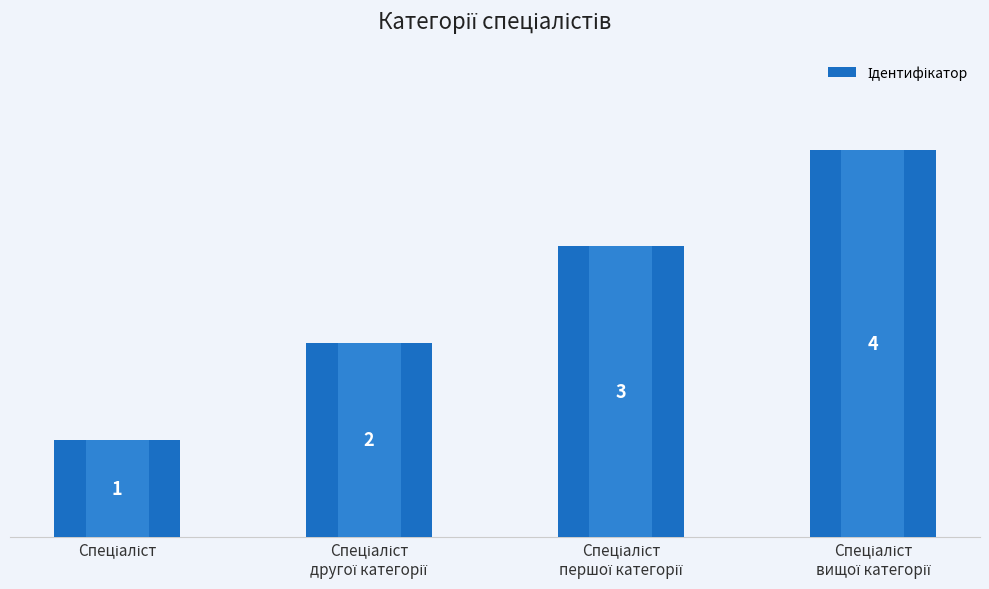

What is the sum of all values?

10